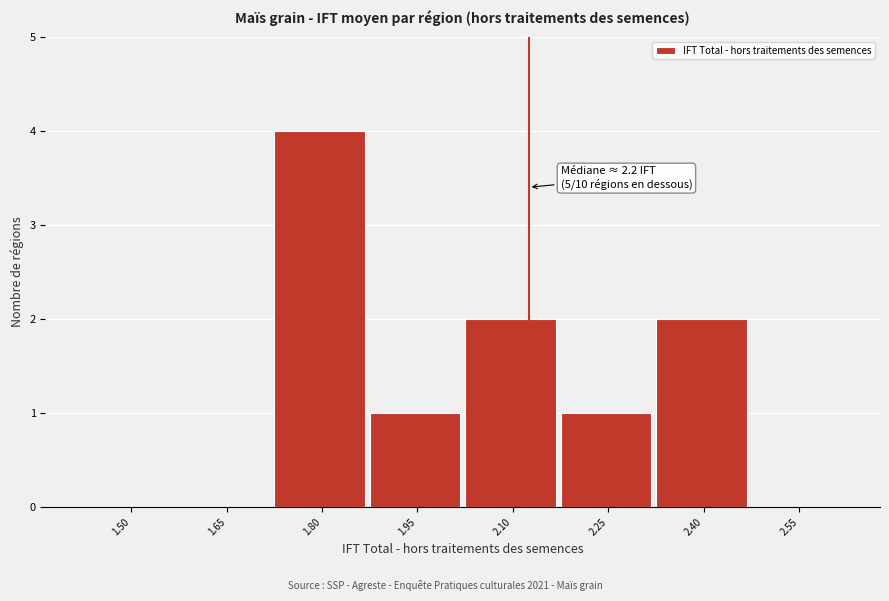

Reading left to right, list all the values displayed in this chart.

1.50=0	1.65=0	1.80=4	1.95=1	2.10=2	2.25=1	2.40=2	2.55=0